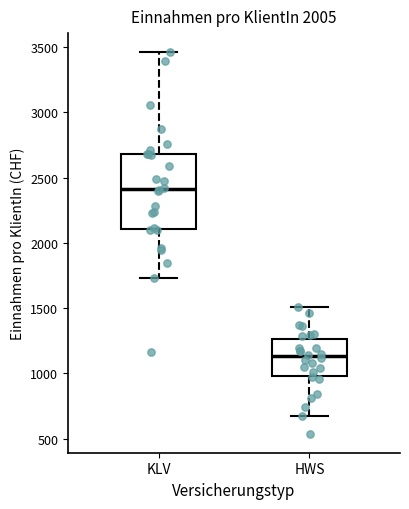

Which box is the tallest, from its lower edge to its upper edge?

KLV